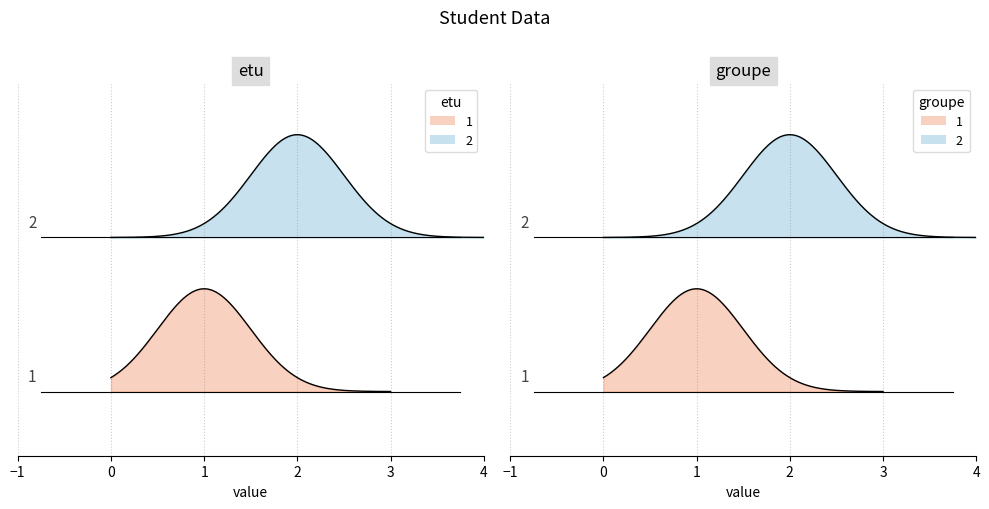

Count the number of categories in the chart.

2